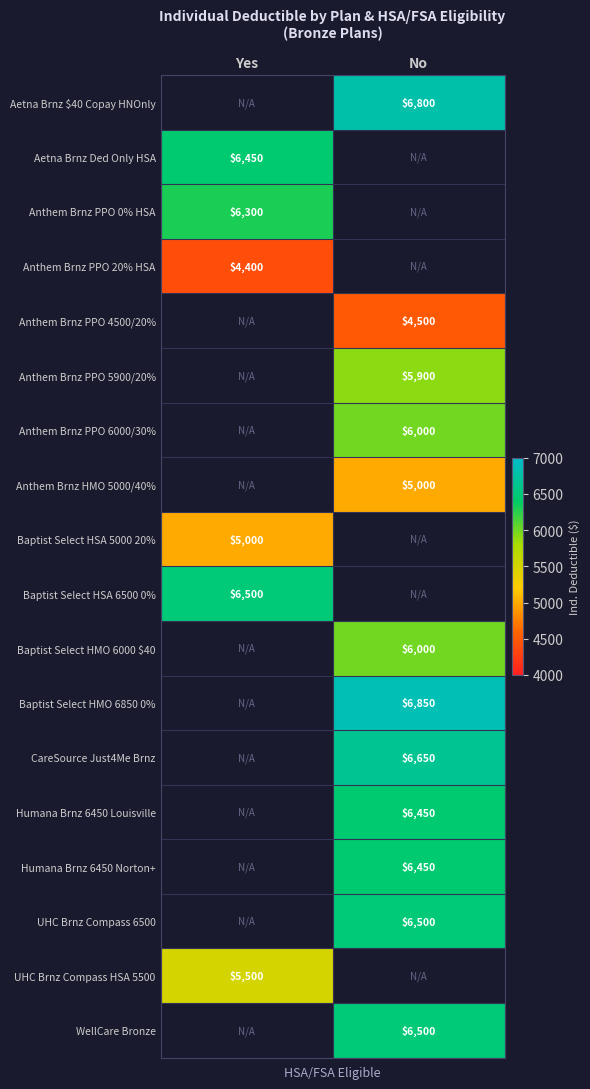

Between Yes and No, which is larger?

No